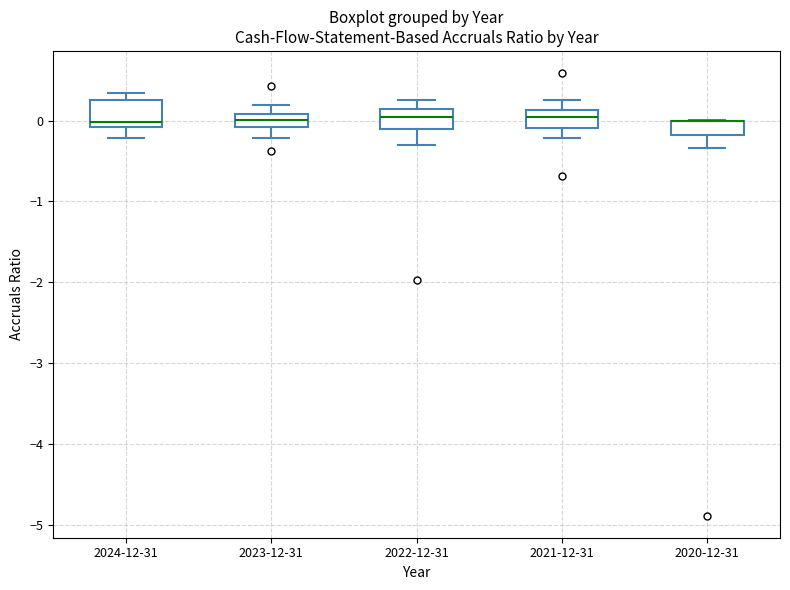

Reading left to right, read every box against the y-axis: the position of its median line, the range the box covers, and the ends of its whiskers. The values are not printed on the chart, so give them approximately, as read against the axis.

2024-12-31: median 0.0, box -0.1 to 0.3, whiskers -0.2 to 0.3 (just above the box's upper edge)
2023-12-31: median 0.0, box -0.1 to 0.1, whiskers -0.2 to 0.2
2022-12-31: median 0.0, box -0.1 to 0.1, whiskers -0.3 to 0.3
2021-12-31: median 0.0, box -0.1 to 0.1, whiskers -0.2 to 0.3
2020-12-31: median 0.0 (drawn on the box's upper edge), box -0.2 to 0.0, whiskers -0.3 to 0.0